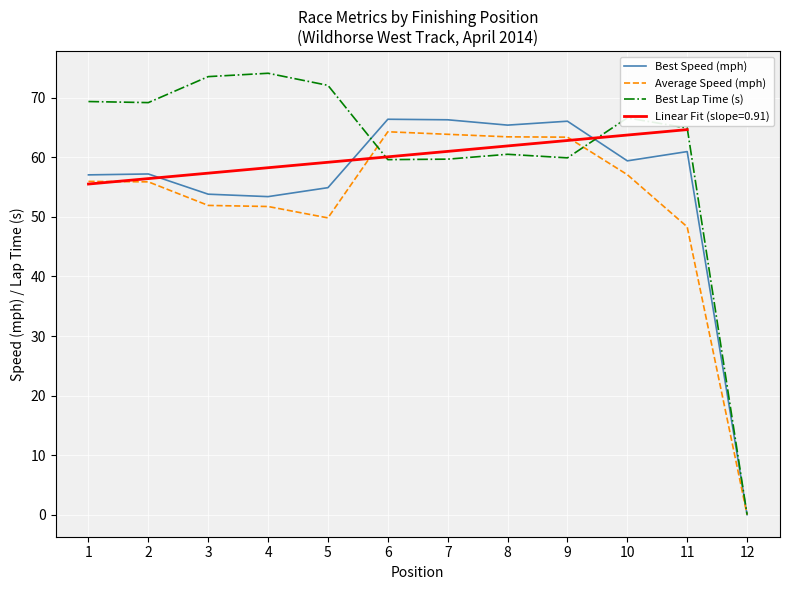

Where does the Best Lap Time (s) series first go above 66?

1